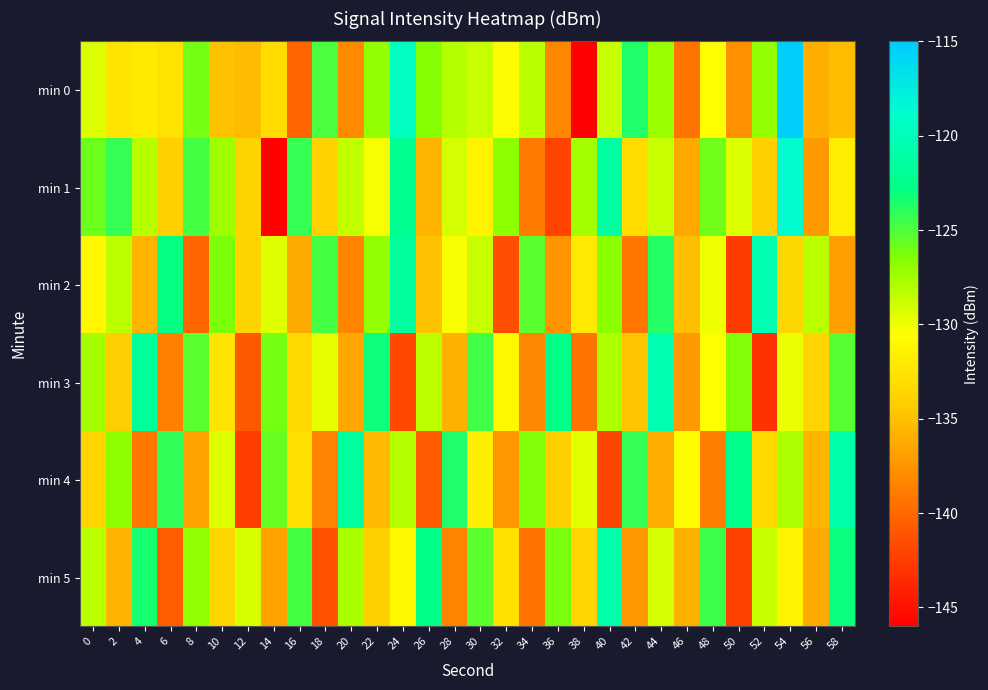

Reading left to right, transcribe all the data shown in this chart.

min 0: 0=-129.4	2=-132.5	4=-132.0	6=-132.7	8=-126.0	10=-135.0	12=-135.3	14=-133.3	16=-140.3	18=-124.8	20=-138.1	22=-127.0	24=-119.5	26=-126.5	28=-128.2	30=-128.7	32=-130.8	34=-128.3	36=-138.4	38=-145.9	40=-128.7	42=-123.6	44=-127.3	46=-139.4	48=-130.6	50=-137.7	52=-127.1	54=-115.3	56=-136.0	58=-135.1
min 1: 0=-125.8	2=-124.2	4=-128.1	6=-134.1	8=-124.8	10=-127.4	12=-133.9	14=-145.9	16=-124.3	18=-134.0	20=-128.5	22=-130.2	24=-122.3	26=-135.6	28=-129.1	30=-131.4	32=-126.8	34=-138.9	36=-142.1	38=-127.5	40=-121.4	42=-133.2	44=-128.7	46=-136.4	48=-125.9	50=-129.3	52=-134.1	54=-118.7	56=-137.2	58=-131.8
min 2: 0=-131.2	2=-128.4	4=-135.7	6=-122.9	8=-140.1	10=-126.3	12=-133.8	14=-129.5	16=-136.2	18=-124.7	20=-138.4	22=-127.1	24=-121.6	26=-134.9	28=-130.3	30=-128.8	32=-141.5	34=-125.4	36=-137.6	38=-132.1	40=-126.7	42=-139.3	44=-123.8	46=-135.1	48=-129.9	50=-142.6	52=-120.4	54=-133.5	56=-128.2	58=-136.8
min 3: 0=-127.5	2=-134.2	4=-121.8	6=-138.7	8=-125.3	10=-132.6	12=-140.9	14=-126.1	16=-133.4	18=-129.7	20=-136.5	22=-123.2	24=-141.8	26=-128.4	28=-135.9	30=-124.6	32=-131.1	34=-138.3	36=-122.7	38=-139.4	40=-127.9	42=-134.8	44=-120.5	46=-137.2	48=-130.6	50=-126.4	52=-143.1	54=-129.8	56=-133.7	58=-125.2
min 4: 0=-133.6	2=-126.8	4=-139.2	6=-124.1	8=-136.7	10=-129.3	12=-142.4	14=-125.7	16=-132.9	18=-138.5	20=-121.3	22=-135.4	24=-128.1	26=-140.7	28=-123.6	30=-131.8	32=-137.3	34=-126.5	36=-134.2	38=-129.6	40=-141.9	42=-124.3	44=-136.1	46=-130.7	48=-138.8	50=-122.4	52=-133.3	54=-127.8	56=-135.6	58=-120.9
min 5: 0=-128.3	2=-135.8	4=-123.4	6=-140.6	8=-126.9	10=-133.5	12=-129.2	14=-136.7	16=-124.8	18=-141.3	20=-127.6	22=-134.1	24=-130.9	26=-122.7	28=-138.4	30=-125.3	32=-132.8	34=-139.5	36=-126.2	38=-133.7	40=-120.8	42=-137.4	44=-129.1	46=-135.9	48=-124.5	50=-142.2	52=-128.6	54=-131.4	56=-136.3	58=-123.1